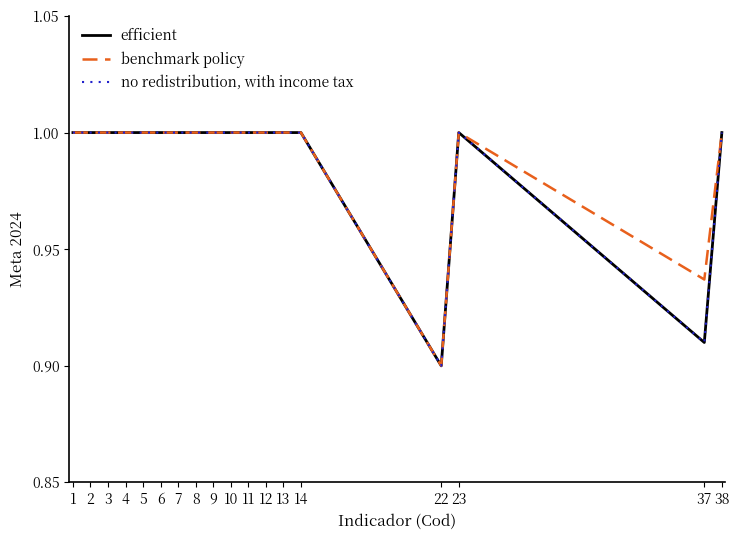

Reading right to left, extract all data points from this chart.

efficient: 38=1.0	37=0.9	23=1.0	22=0.9	14=1.0	13=1.0	12=1.0	11=1.0	10=1.0	9=1.0	8=1.0	7=1.0	6=1.0	5=1.0	4=1.0	3=1.0	2=1.0	1=1.0
benchmark policy: 38=1.0	37=0.9	23=1.0	22=0.9	14=1.0	13=1.0	12=1.0	11=1.0	10=1.0	9=1.0	8=1.0	7=1.0	6=1.0	5=1.0	4=1.0	3=1.0	2=1.0	1=1.0
no redistribution, with income tax: 38=1.0	37=0.9	23=1.0	22=0.9	14=1.0	13=1.0	12=1.0	11=1.0	10=1.0	9=1.0	8=1.0	7=1.0	6=1.0	5=1.0	4=1.0	3=1.0	2=1.0	1=1.0